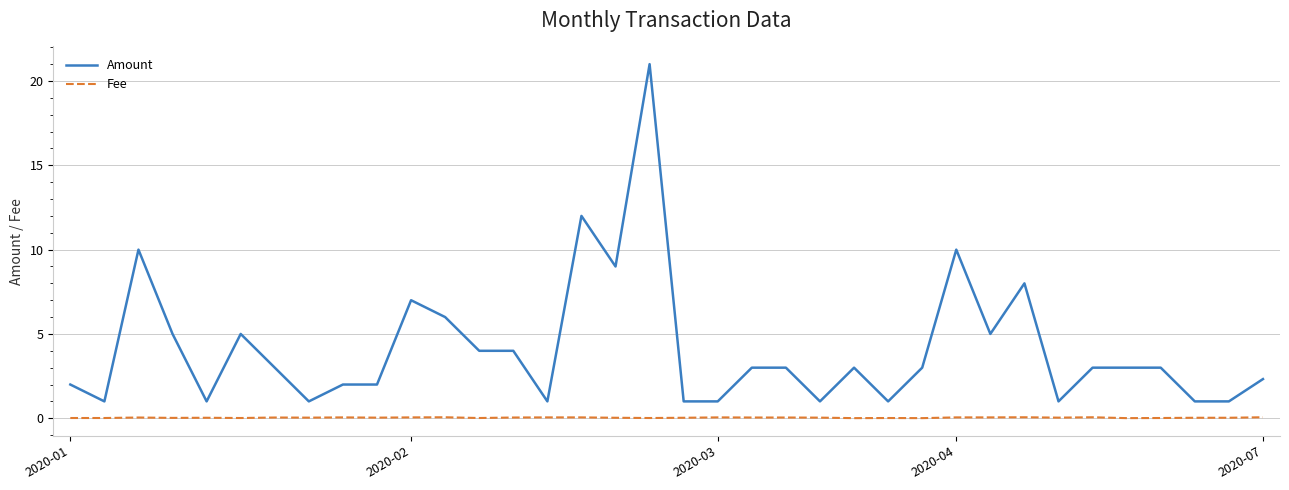

Which series has the largest total across all categories?

Amount